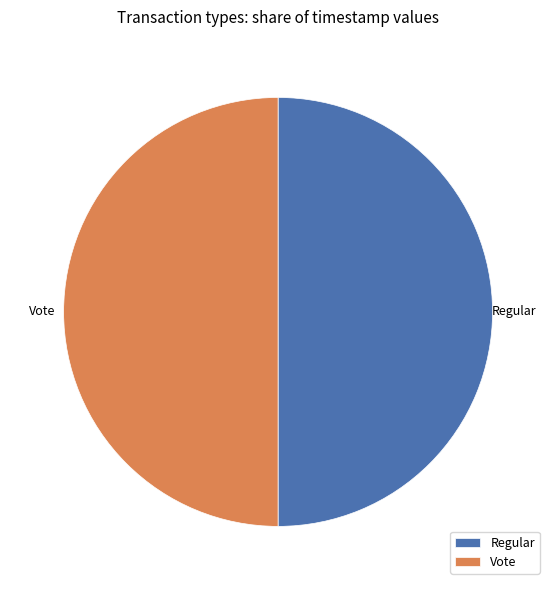

Is it true that Vote is 57% of the pie?

False